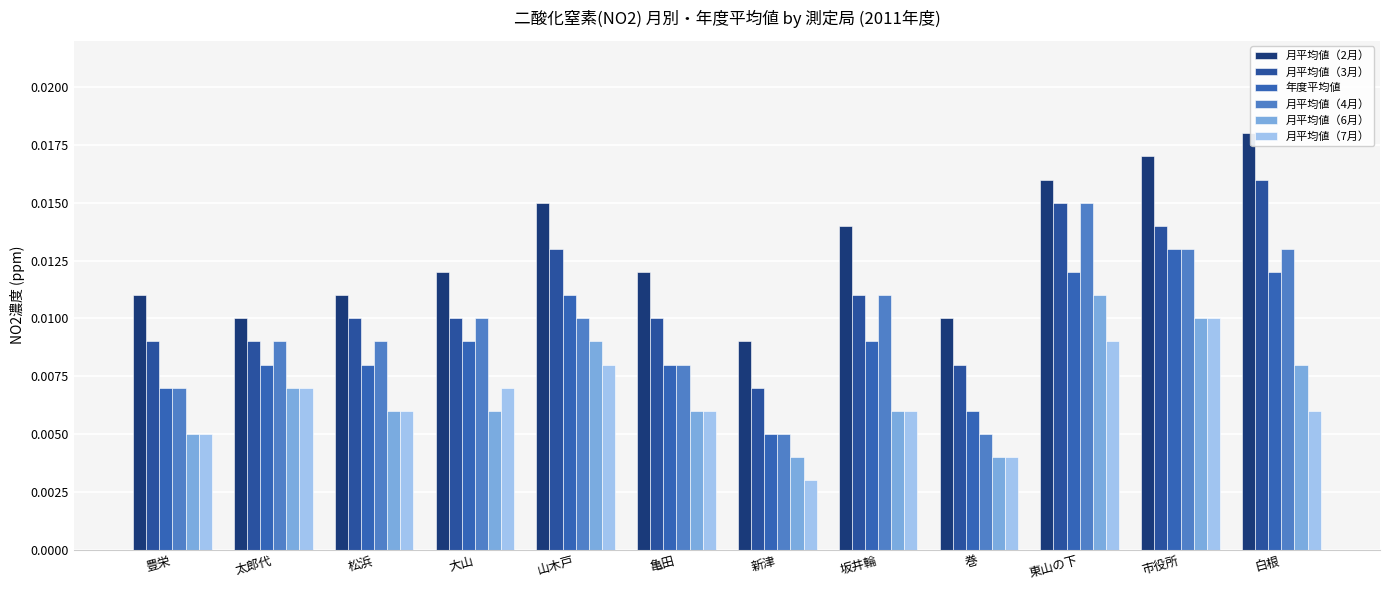

How many bars are there in each group?

6